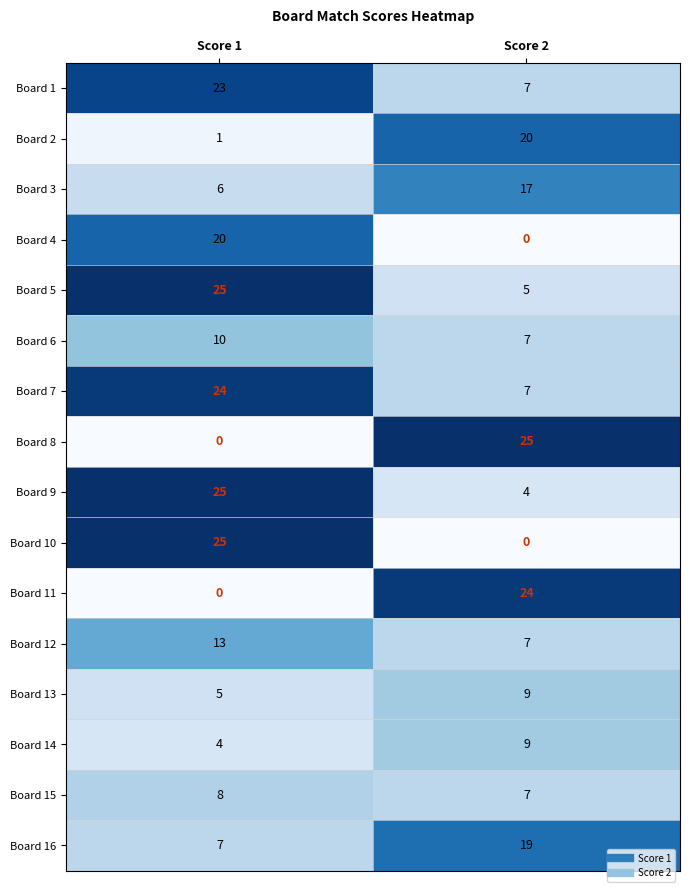

What is the difference between the highest and lowest values at Score 1?

25